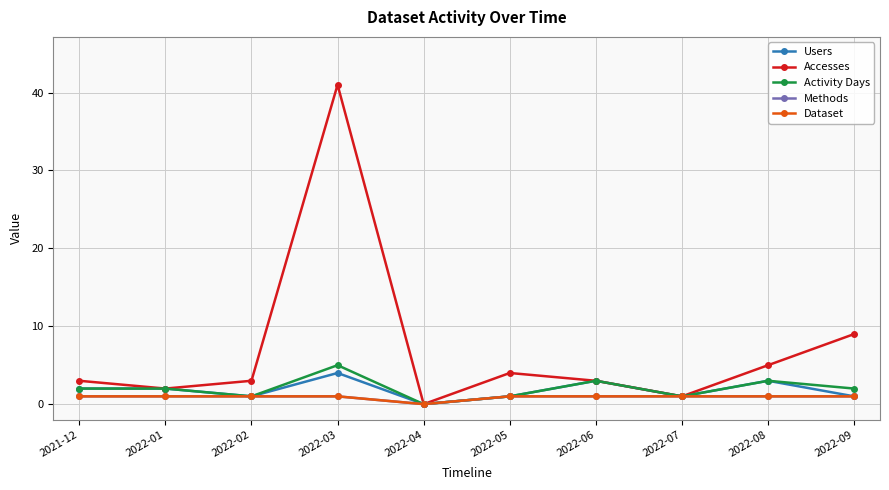

What is the total value across all series at 2021-12?

9